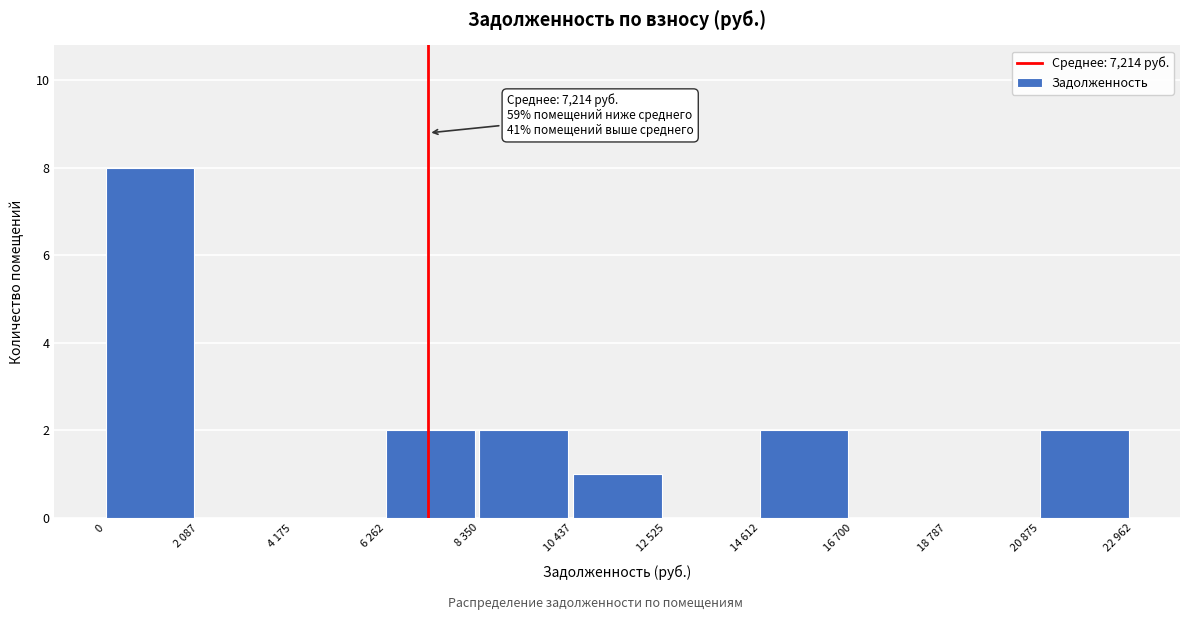

Reading left to right, list all the values displayed in this chart.

0=8	2 087=0	4 175=0	6 262=2	8 350=2	10 437=1	12 525=0	14 612=2	16 700=0	18 787=0	20 875=2